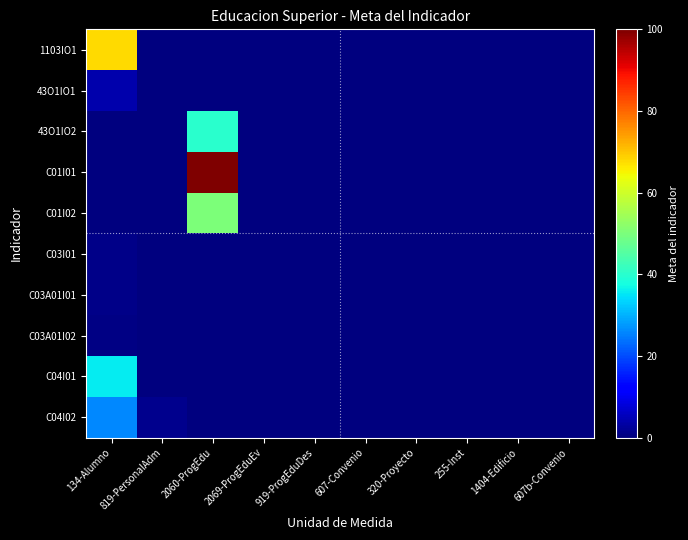

Which series has the largest total across all categories?

C01I01